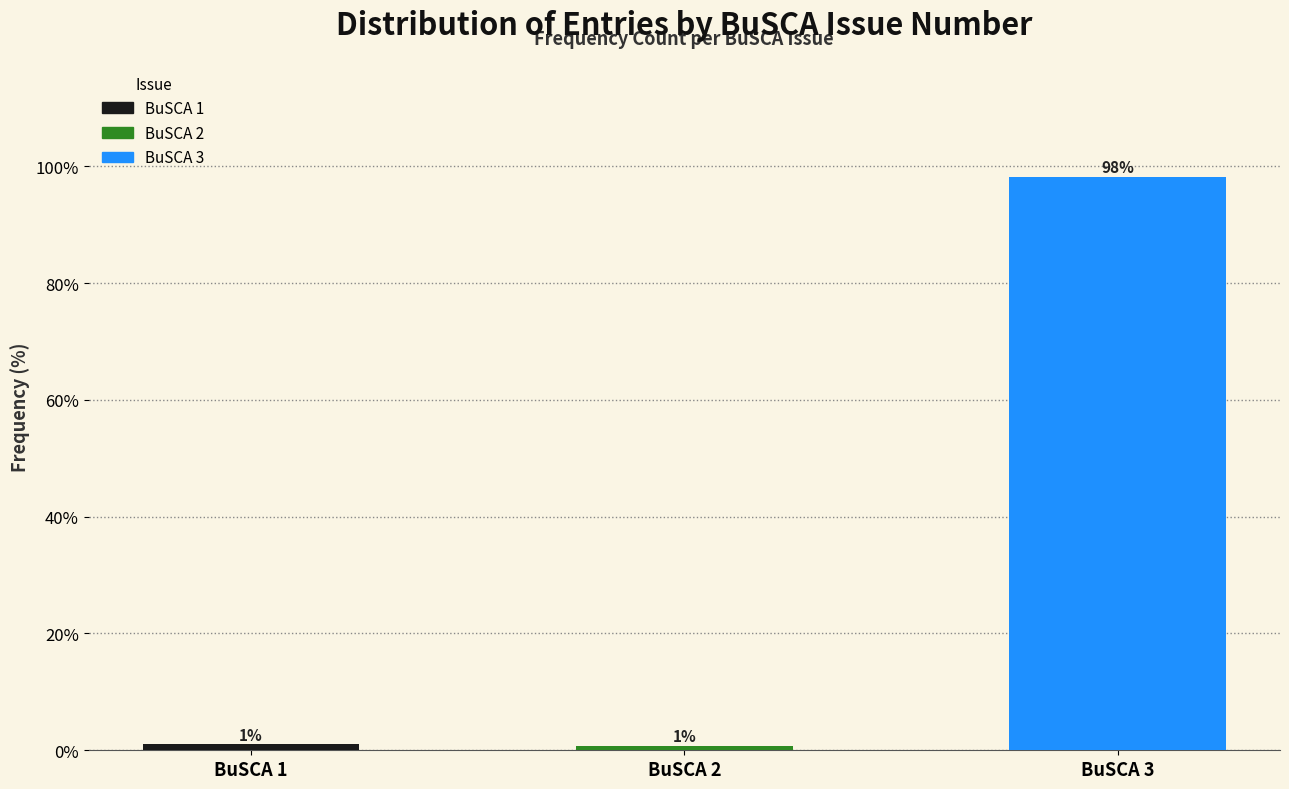

What is the average value?

33.3